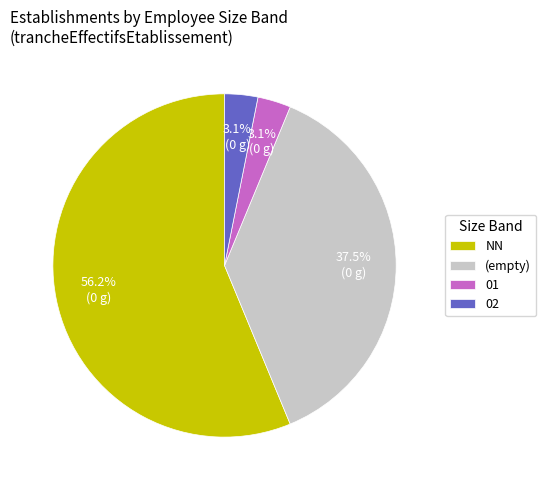

How many segments does this pie chart have?

4